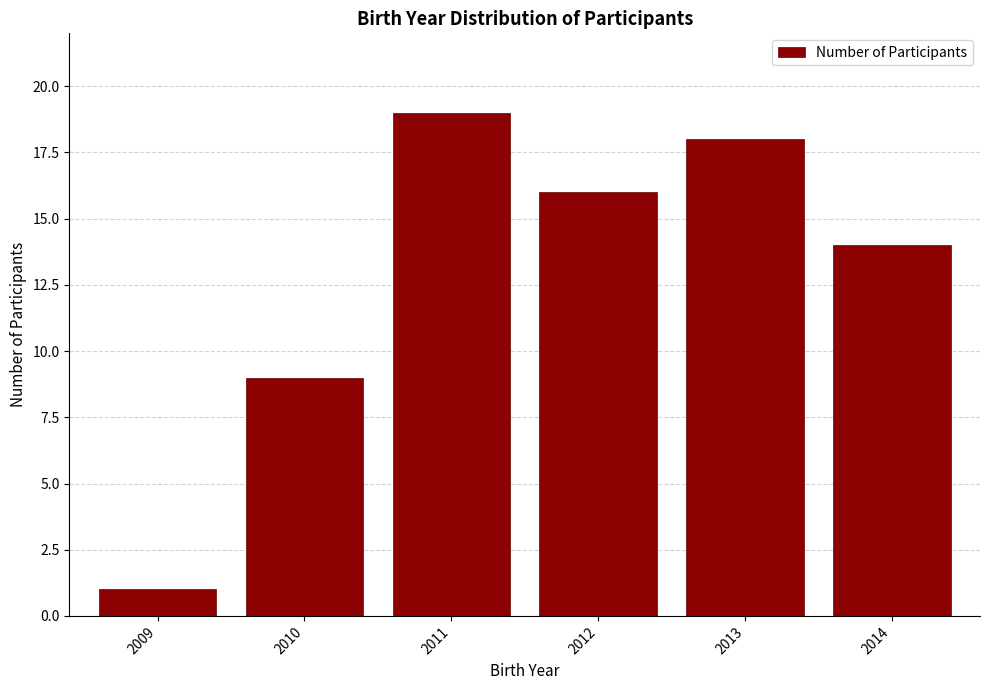

Reading left to right, transcribe all the data shown in this chart.

1	9	19	16	18	14